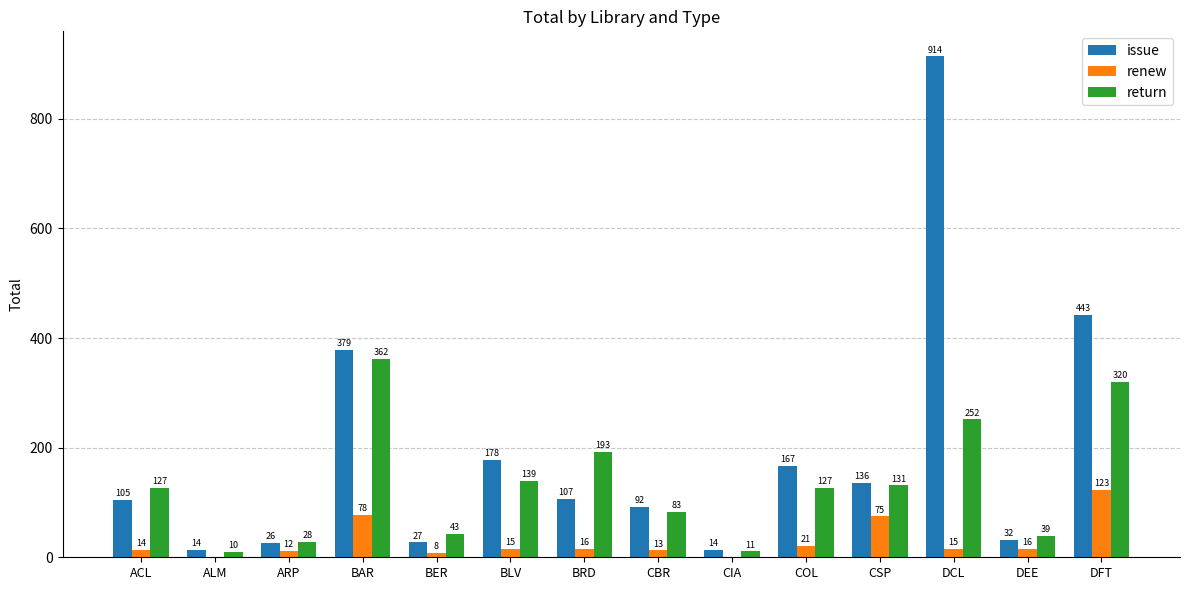

The return series shows 11 at CIA. True or false?

True